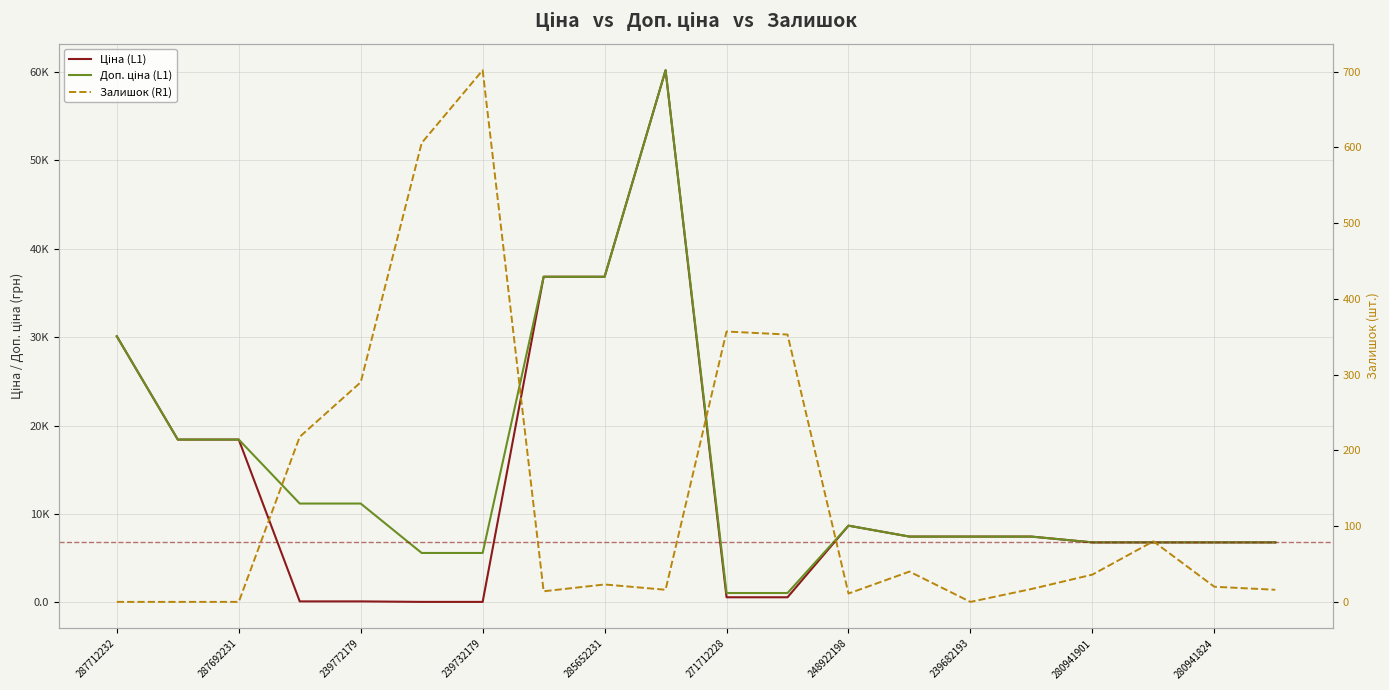

The value of Залишок (R1) at 239682193 is 273.5. True or false?

False